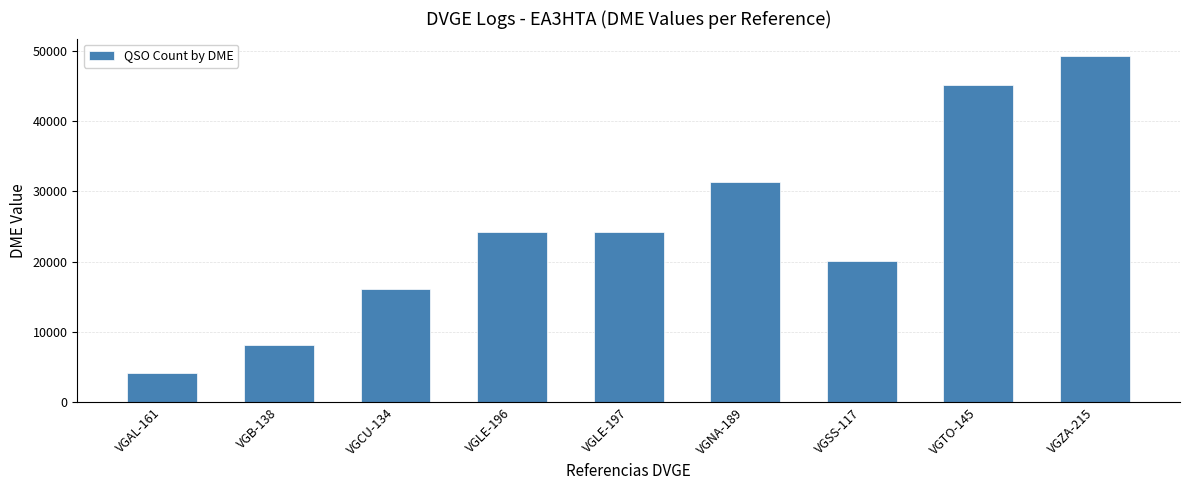

What is the change in value from VGSS-117 to VGTO-145?

+25013